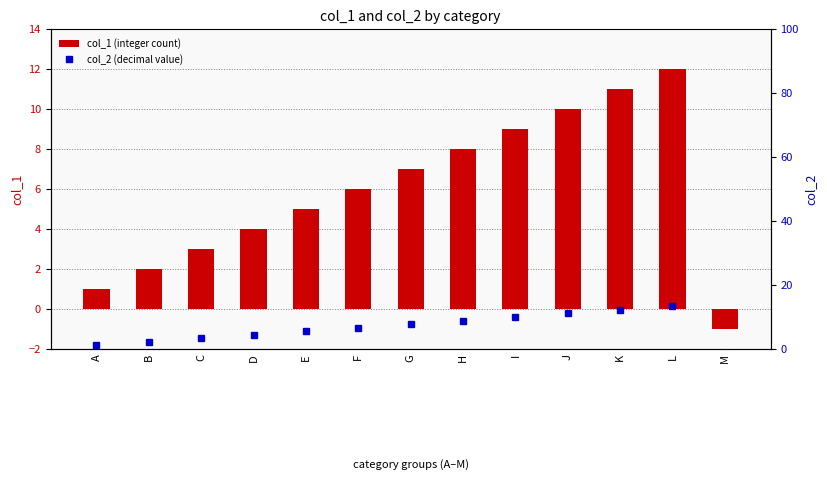

Between I and M, which series saw the biggest shift?

col_2 (decimal value)